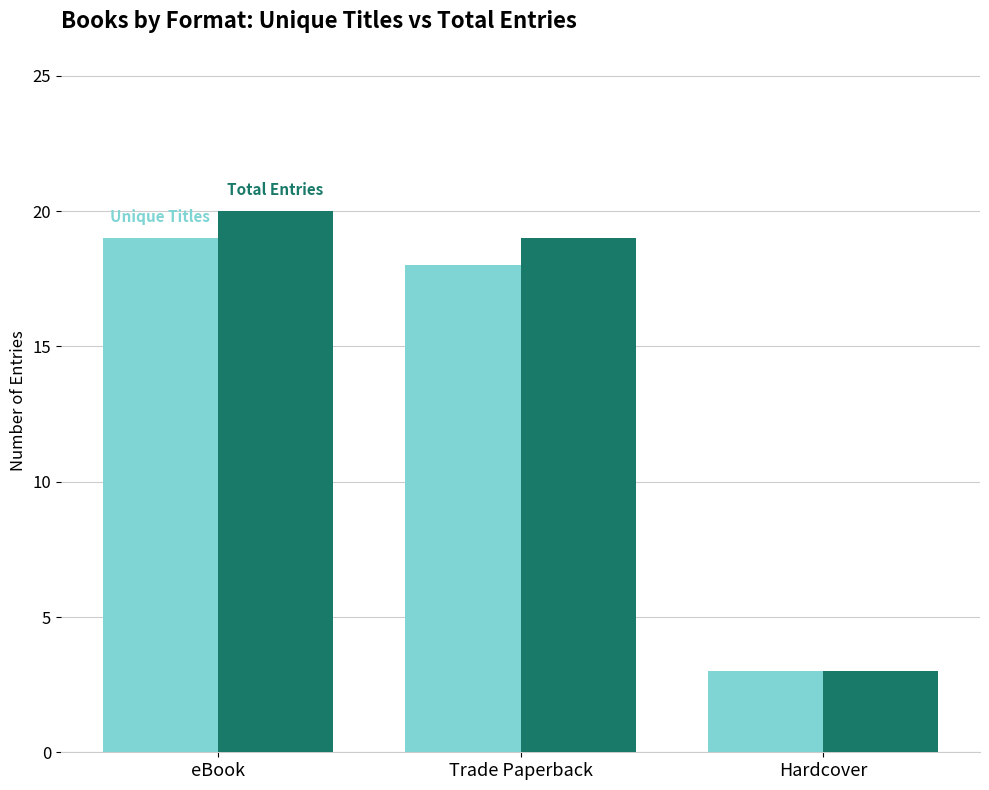

Reading left to right, list all the values displayed in this chart.

Unique Titles: 19	18	3
Total Entries: 20	19	3